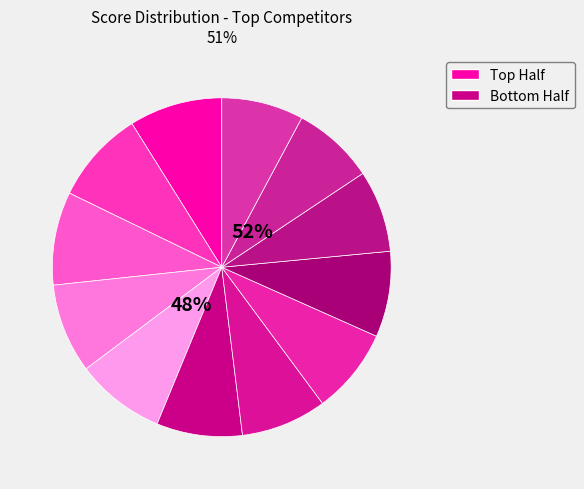

How many slices are in this pie chart?

12